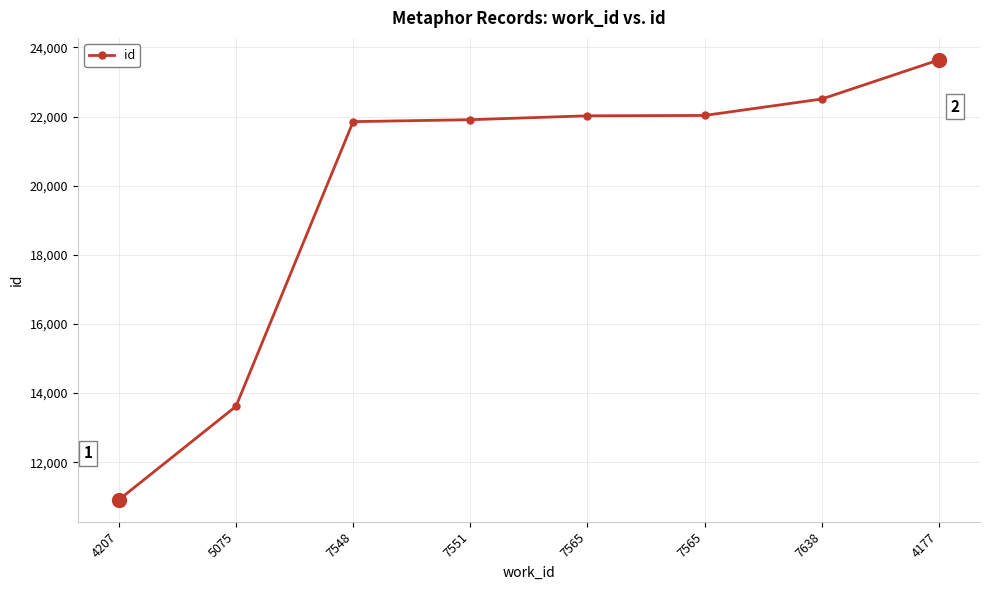

True or false: the data has more than 0 interior local peaks.

False